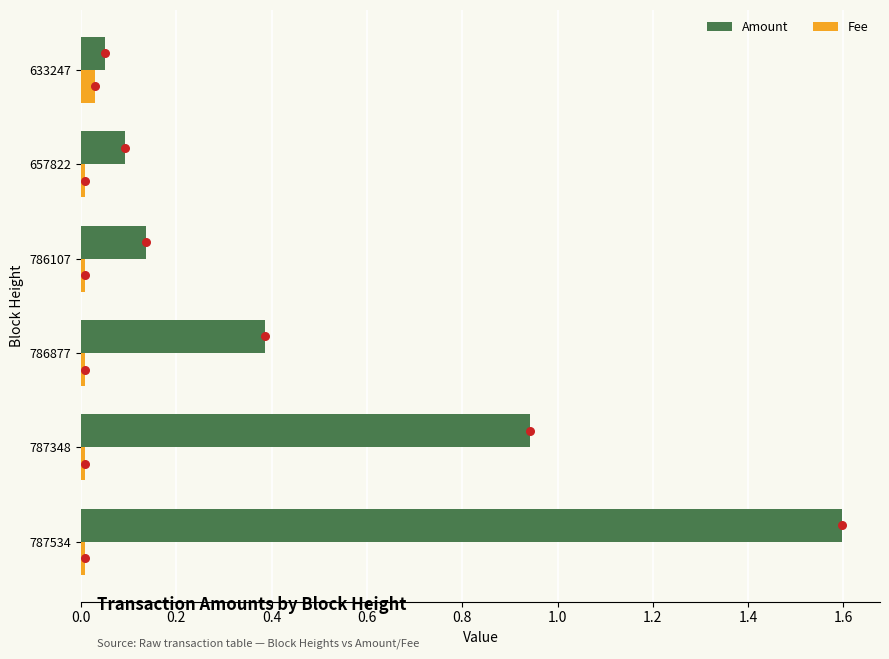

Which series contains the highest Y value?

Amount